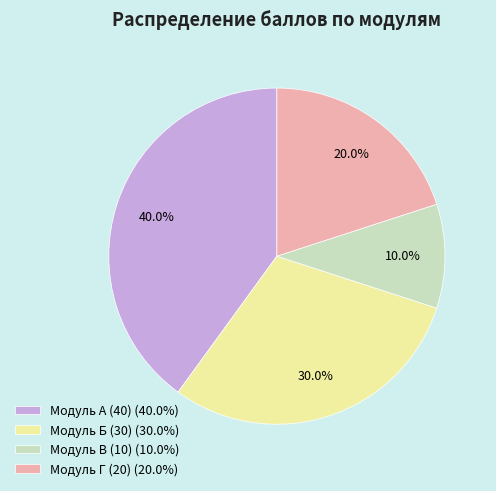

Between Модуль А (40) and Модуль Б (30), which is larger?

Модуль А (40)